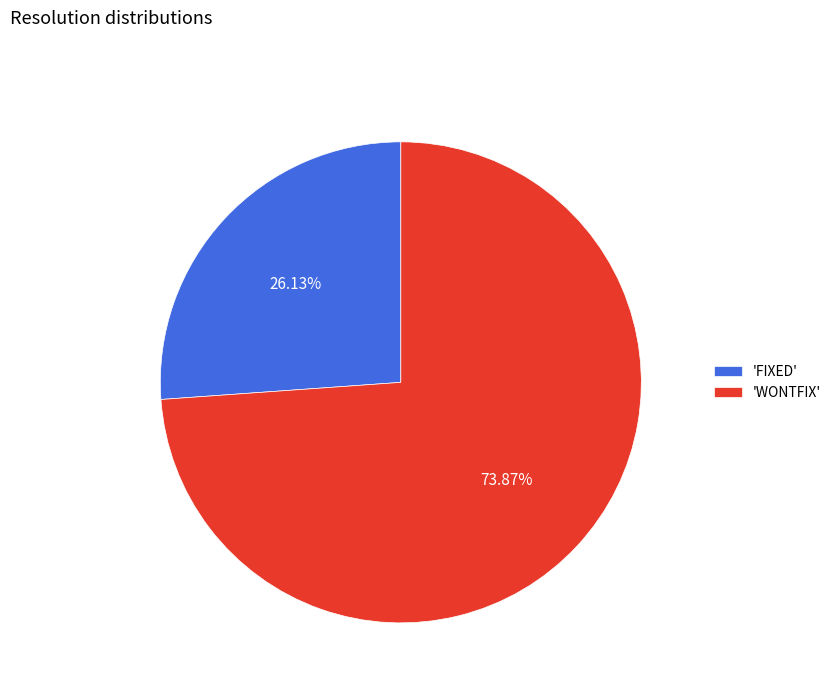

Approximately how many times larger is the value at 'FIXED' compared to 'WONTFIX'?

0.4